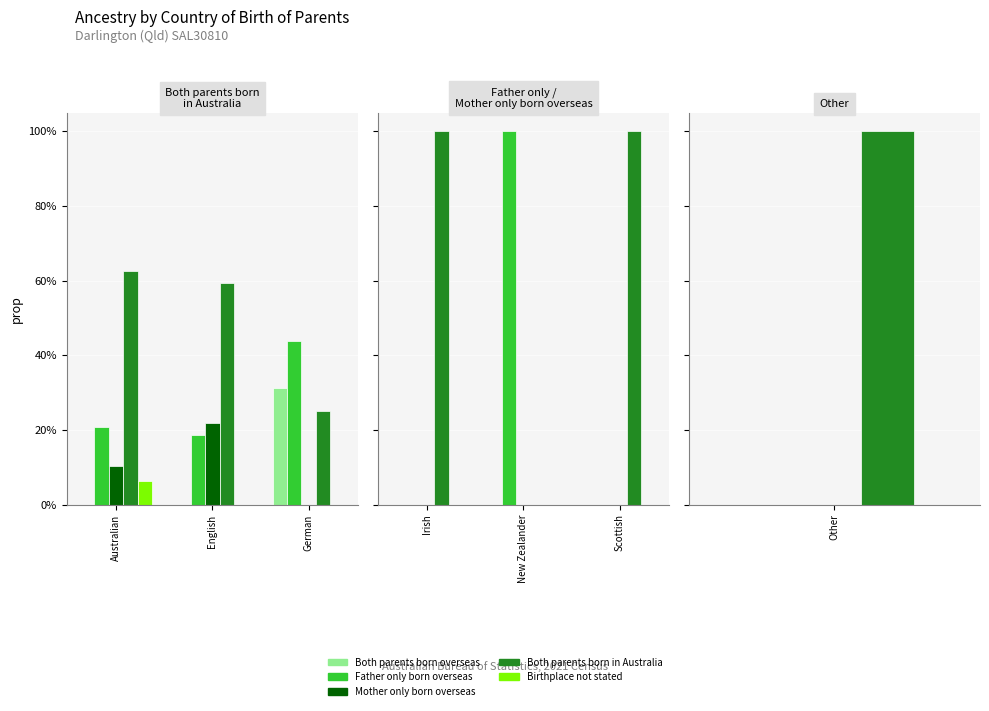

Between Irish and Scottish, which series saw the biggest shift?

Both parents born overseas